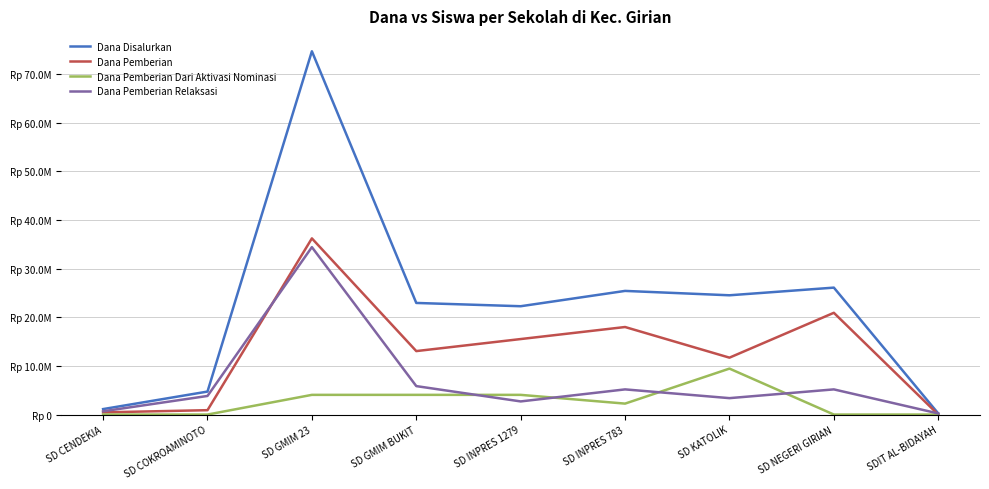

What is the value of the Dana Pemberian Relaksasi point at the 4th from the left?

5850000